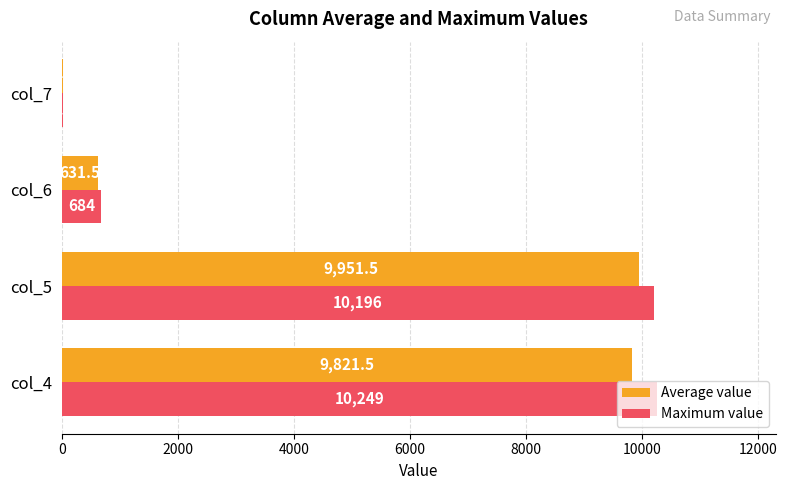

What is the sum of the Maximum value values at col_5 and col_4?

20445.0